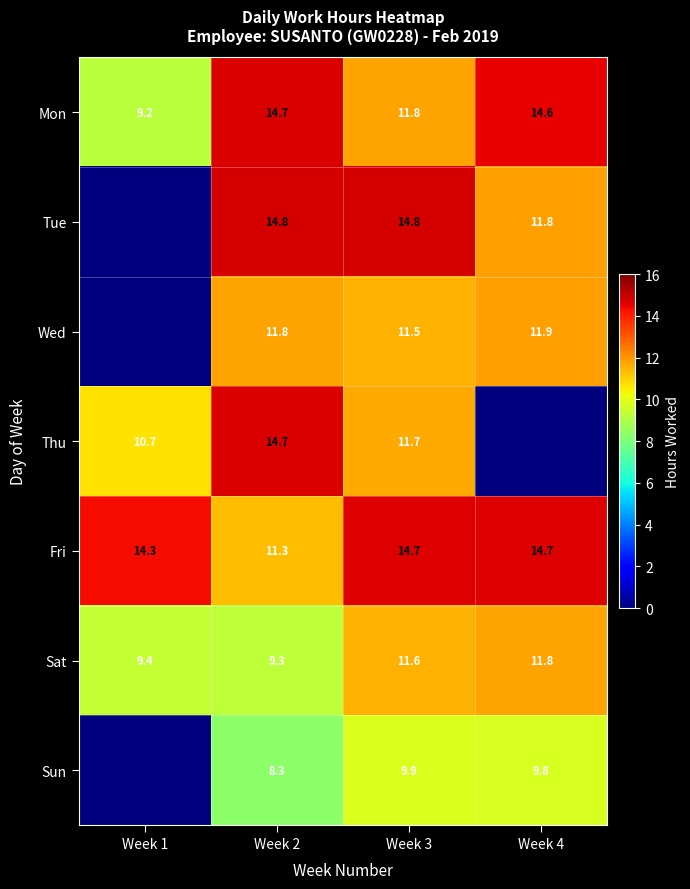

Which category has the highest value in the Mon series?

Week 2